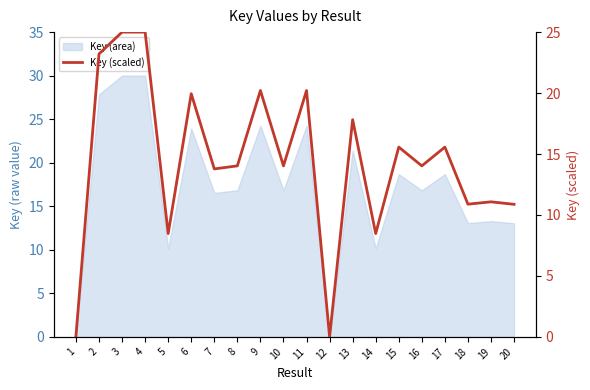

List the labels in order of value, largest first.

3, 4, 2, 11, 9, 6, 13, 17, 15, 10, 8, 16, 7, 19, 18, 20, 14, 5, 1, 12